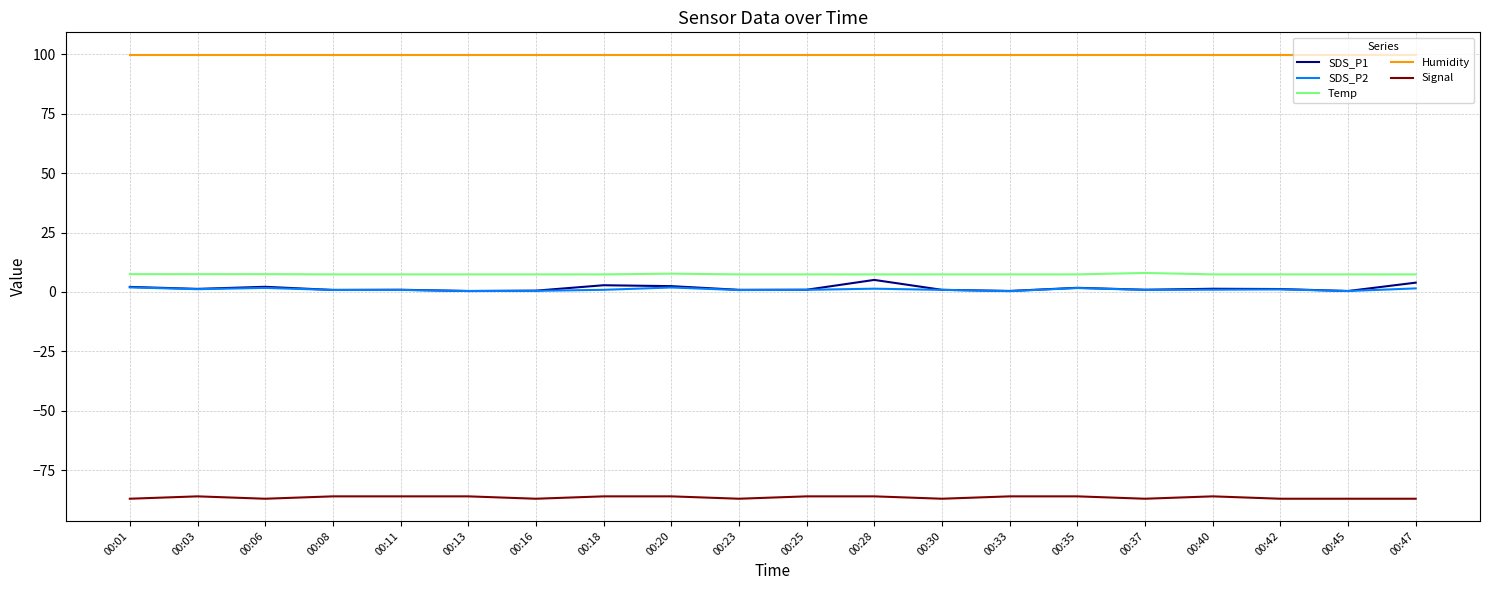

What is the difference between the highest and lowest values at 00:18?

185.9